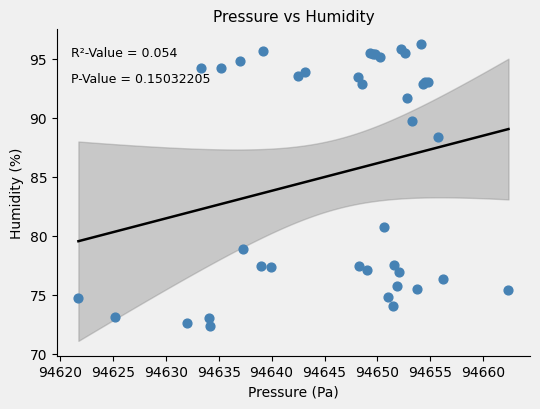

What Y value in the scatter plot is closest to 84?

80.8